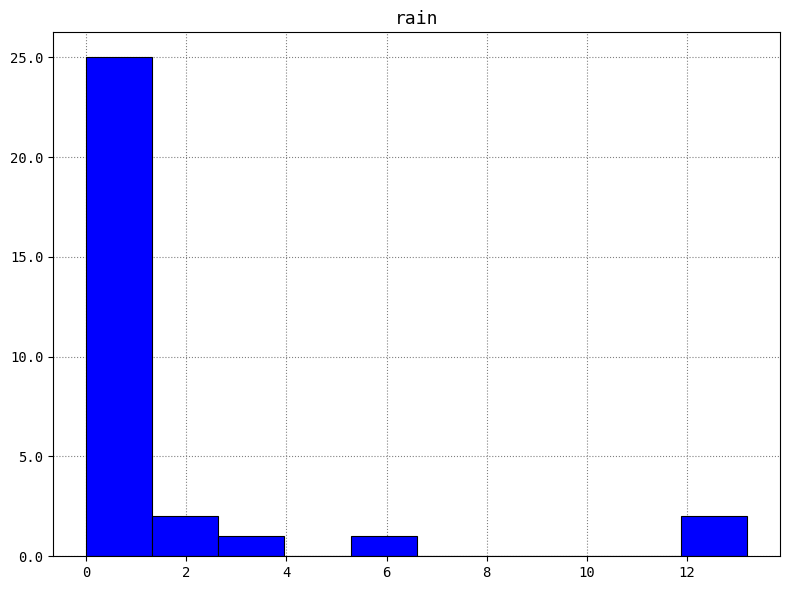

How tall is the bar that spans 1.32 to 2.64 on the x-axis? Neither the bar edges nor the heights are printed on the chart, so give them approximately, as read against the axes.

2